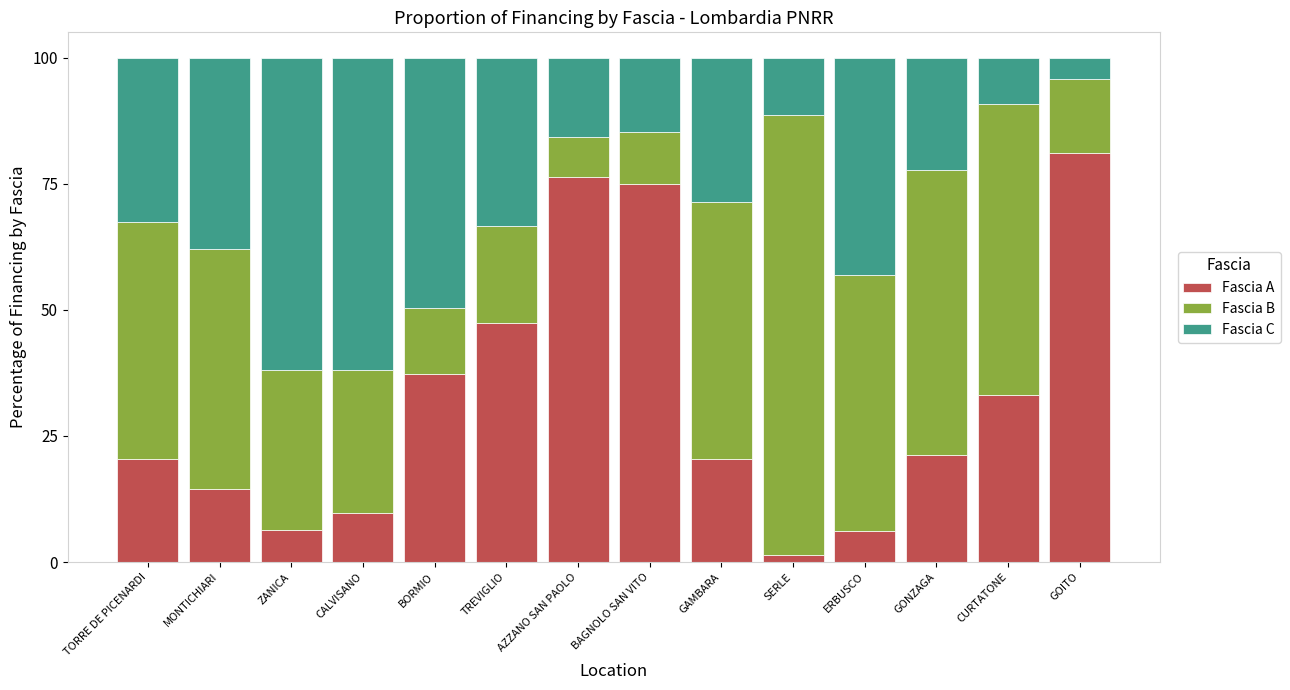

At which label does Fascia A reach its minimum?

SERLE